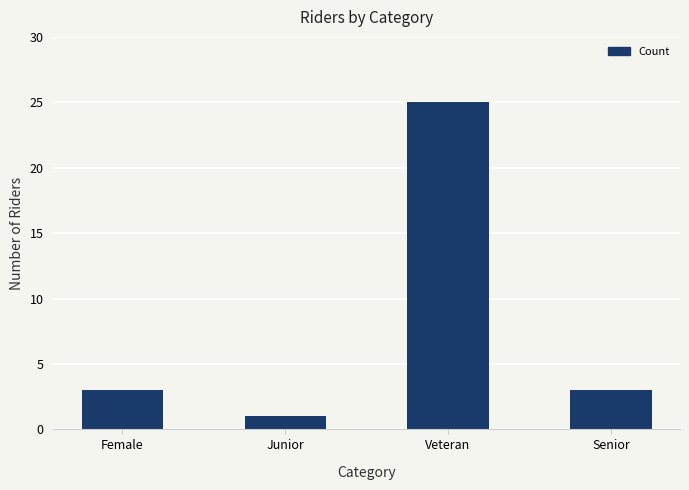

Is it true that the value at Veteran is 11?

False